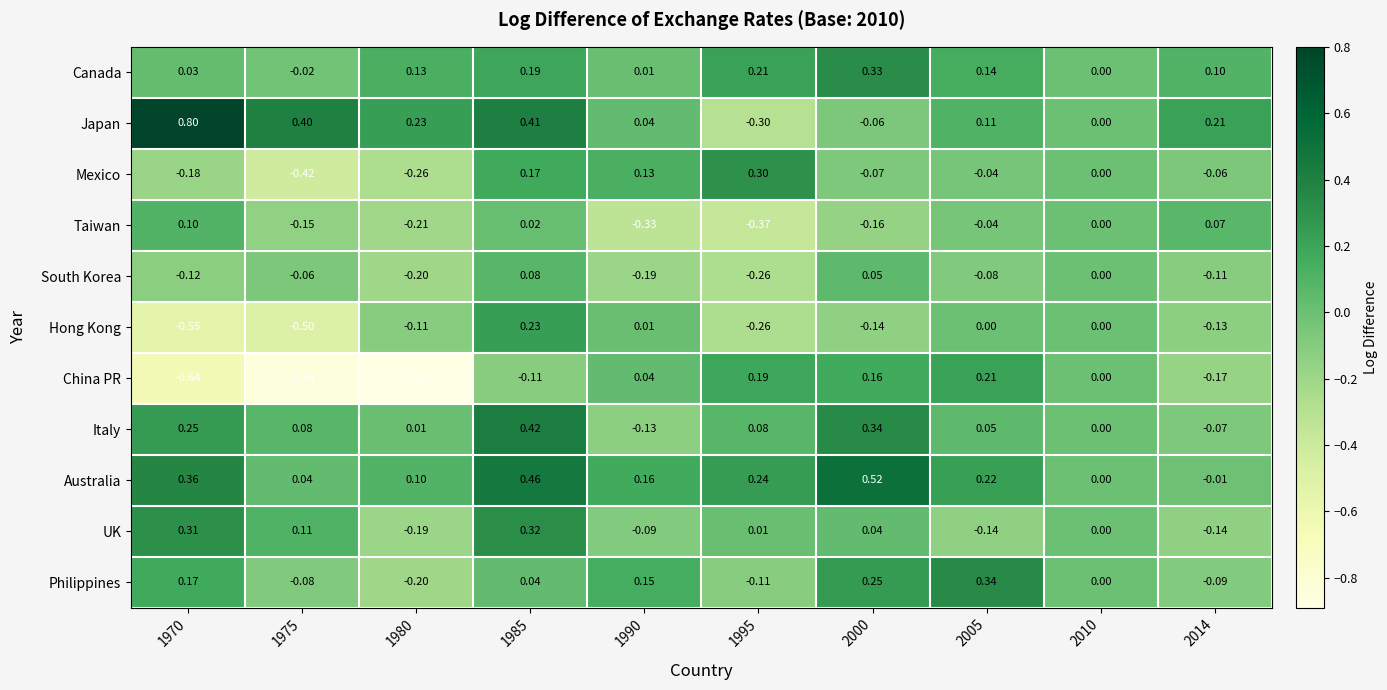

Which series changed the most between 1985 and 1990?

Italy